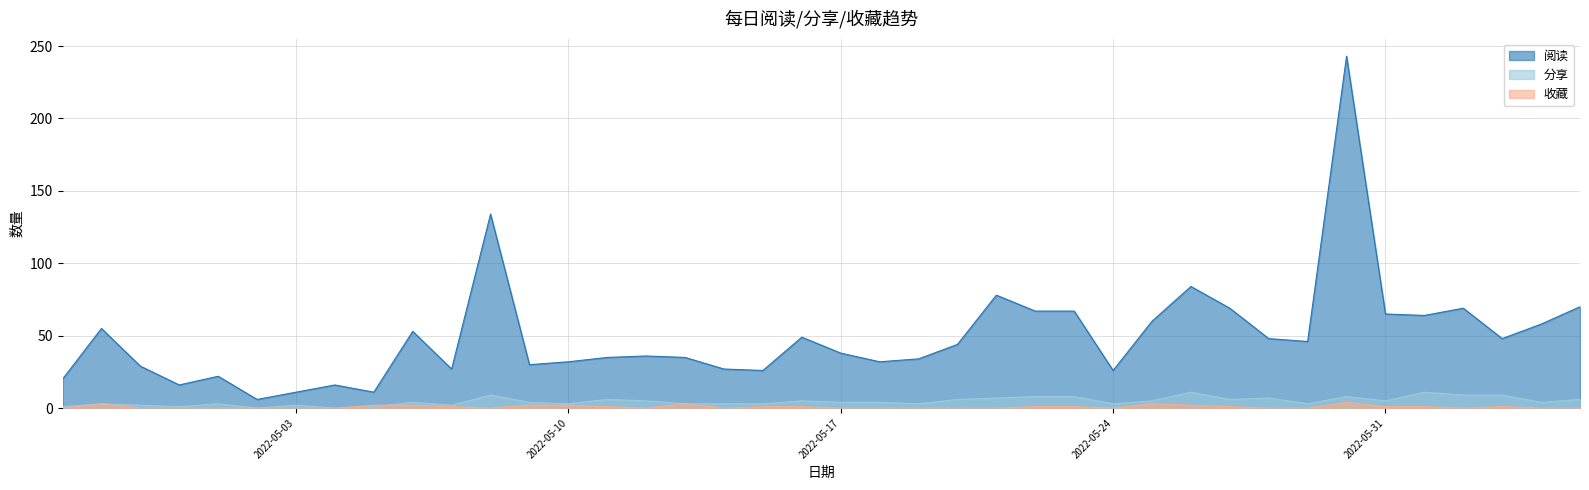

Does the chart have visible grid lines?

Yes